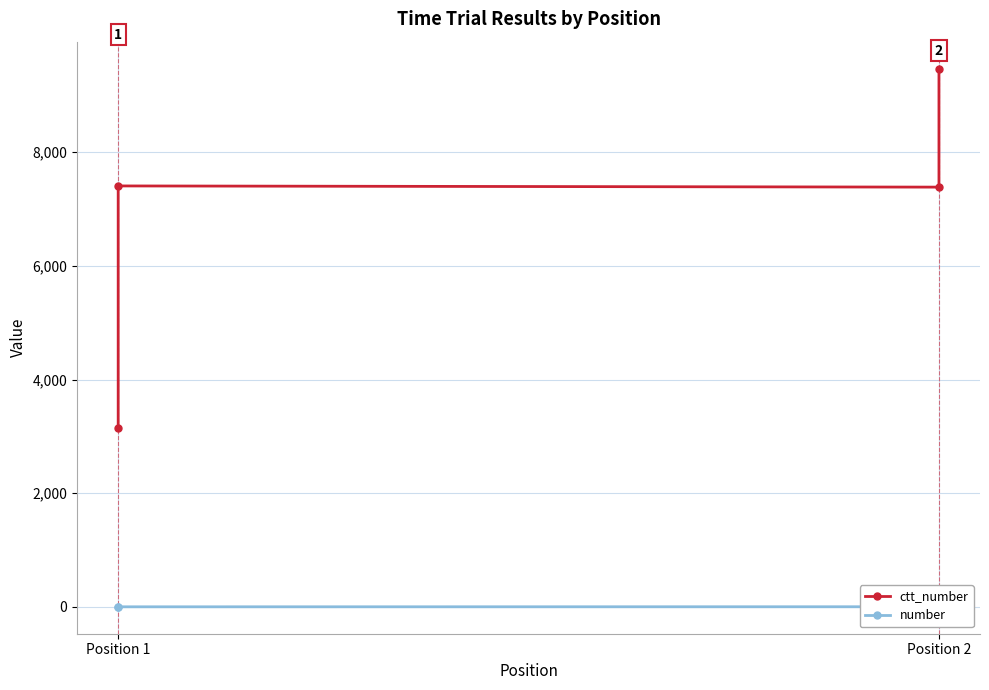

Which series has the largest total across all categories?

ctt_number